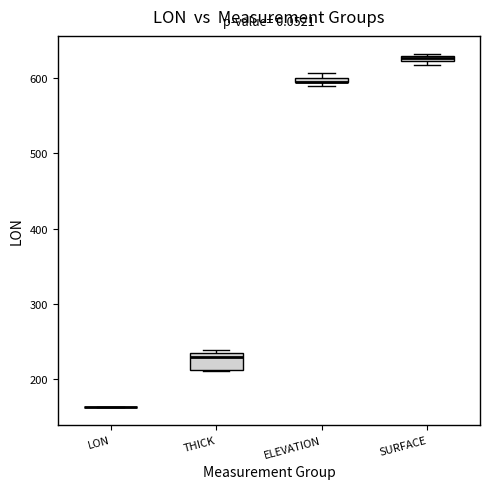

Comparing the boxes themselves (not the whiskers), which one is the tallest?

THICK